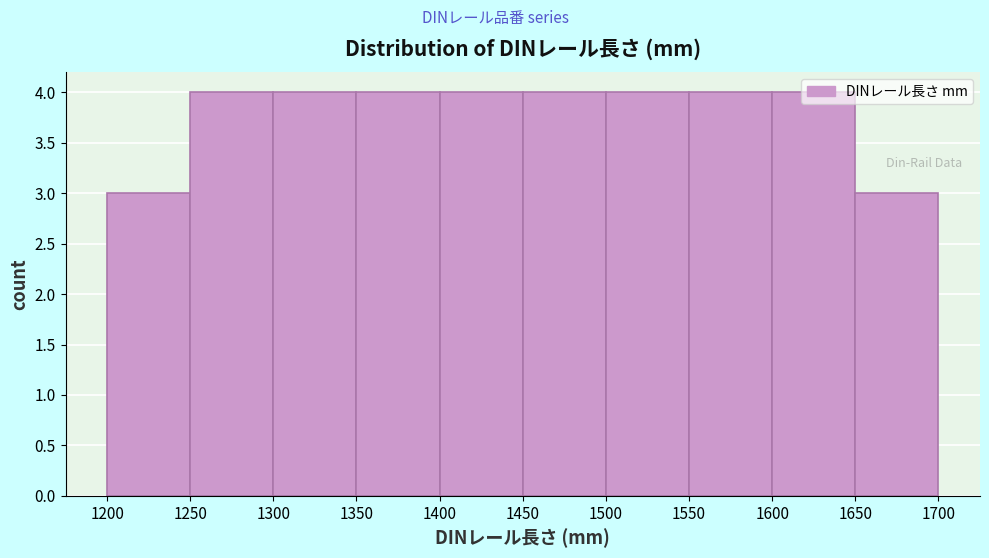

Reading left to right, list every bar in this chart as the range it spans on the x-axis followed by its height. The values are not printed on the chart, so give them approximately, as read against the axis.

1200 to 1250: 3
1250 to 1300: 4
1300 to 1350: 4
1350 to 1400: 4
1400 to 1450: 4
1450 to 1500: 4
1500 to 1550: 4
1550 to 1600: 4
1600 to 1650: 4
1650 to 1700: 3